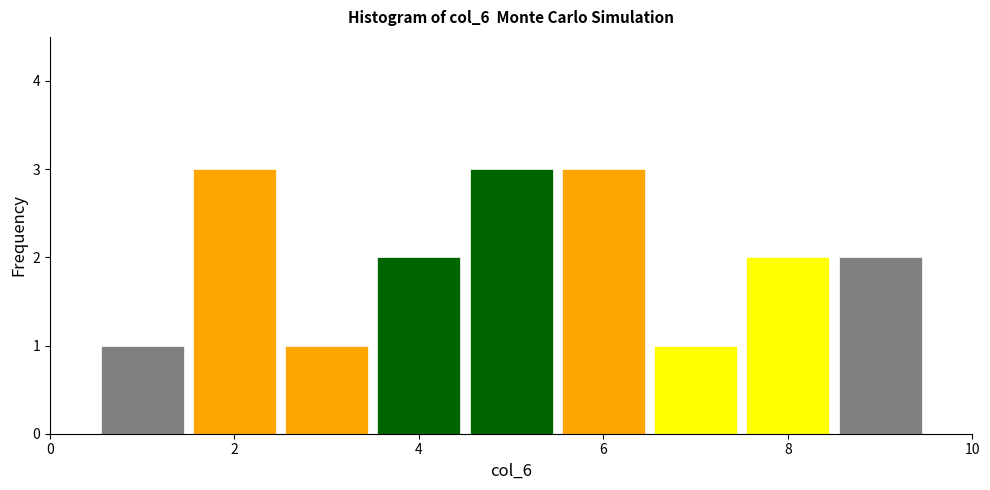

Reading left to right, transcribe this chart: for each bar, give the range it covers on the x-axis and its height. Neither the bar edges nor the heights are printed on the chart, so give them approximately, as read against the axes.

0.5 to 1.5: 1
1.5 to 2.5: 3
2.5 to 3.5: 1
3.5 to 4.5: 2
4.5 to 5.5: 3
5.5 to 6.5: 3
6.5 to 7.5: 1
7.5 to 8.5: 2
8.5 to 9.5: 2